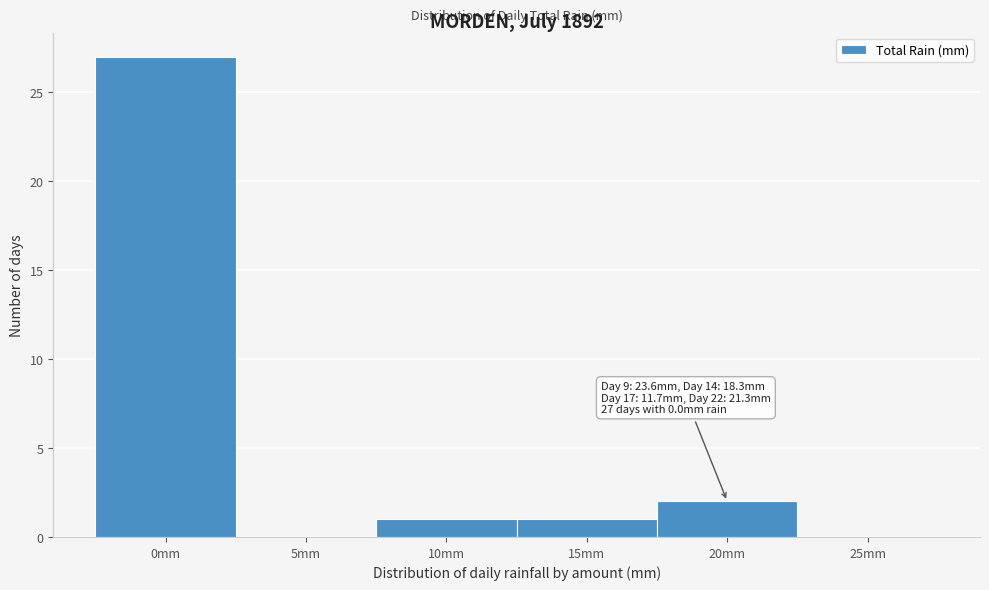

Reading left to right, extract all data points from this chart.

0mm=27	5mm=0	10mm=1	15mm=1	20mm=2	25mm=0